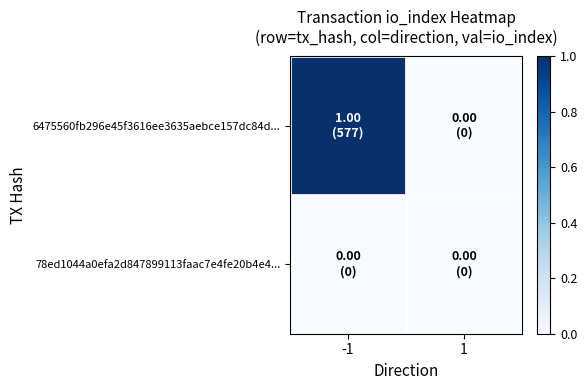

Between -1 and 1, which series saw the biggest shift?

6475560fb296e45f3616ee3635aebce157dc84d...